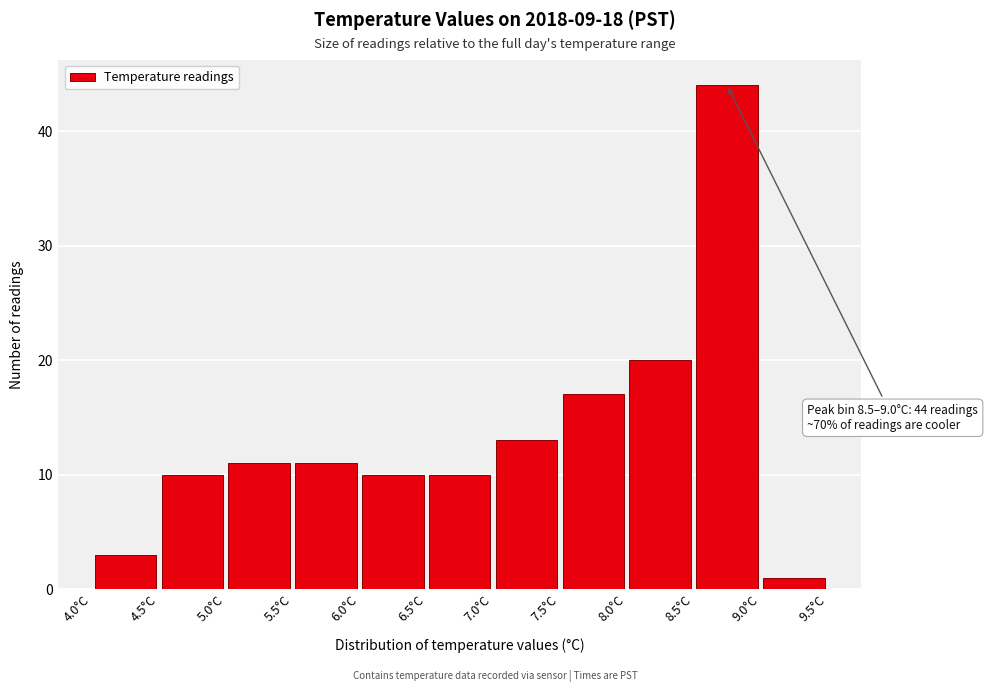

Over which range of the x-axis is the bar tallest?

8.5 to 9.0